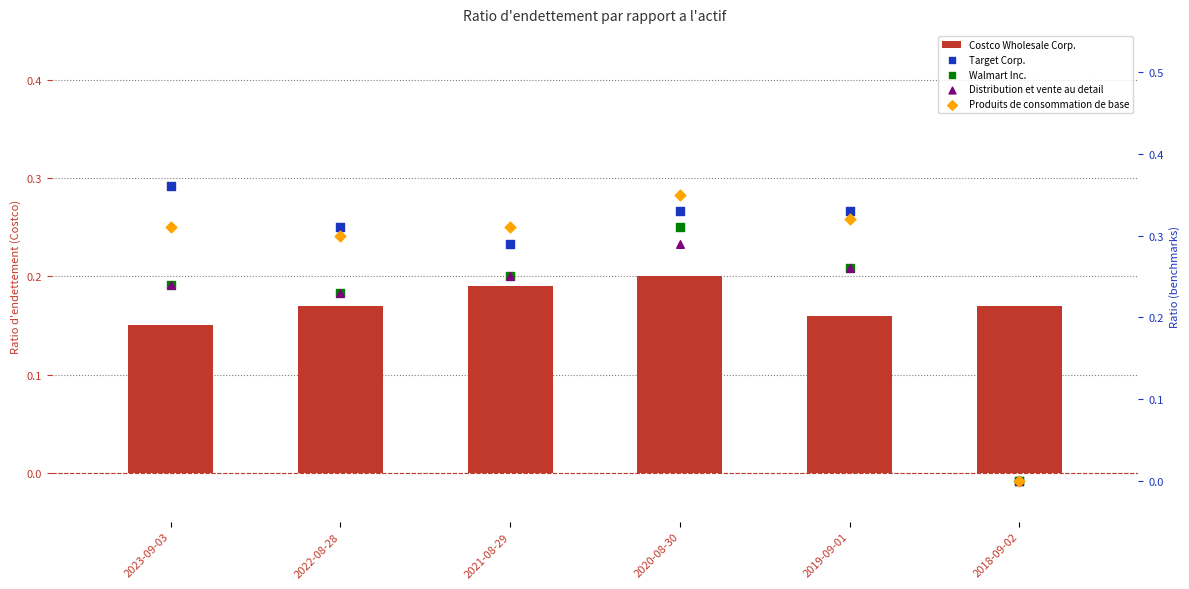

Which series has the widest spread of Y values?

Target Corp.